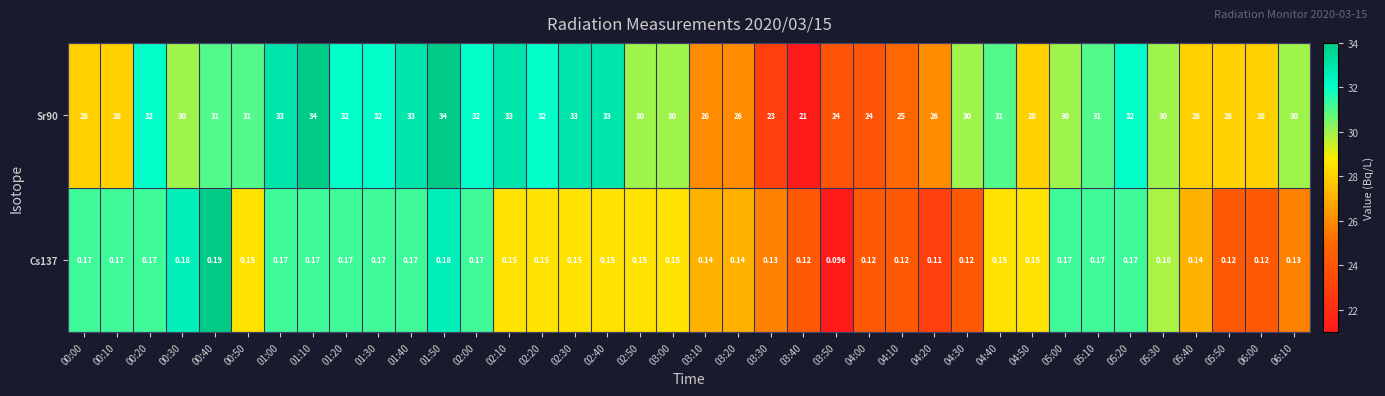

What is the change in value from 01:00 to 02:00?

-1